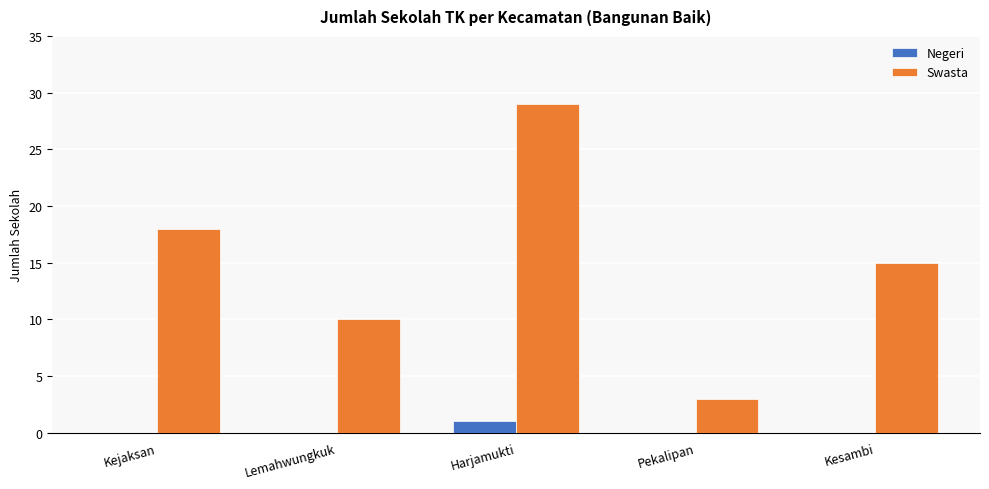

What is the sum of the Swasta values at Lemahwungkuk and Pekalipan?

13